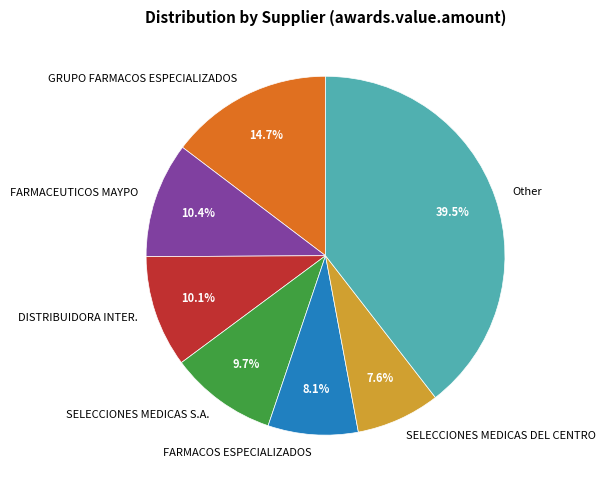

Is there any slice that represents more than half of the pie?

No